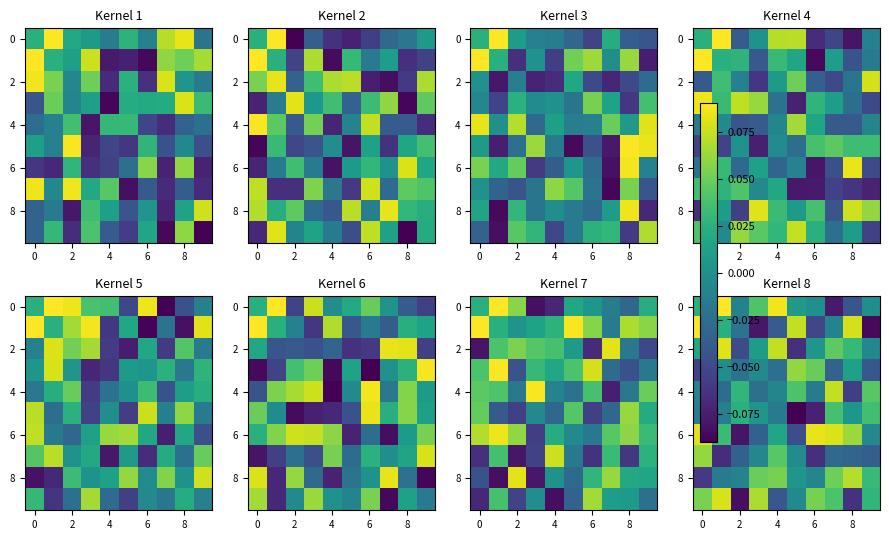

Read the 2 value at 4.

0.1